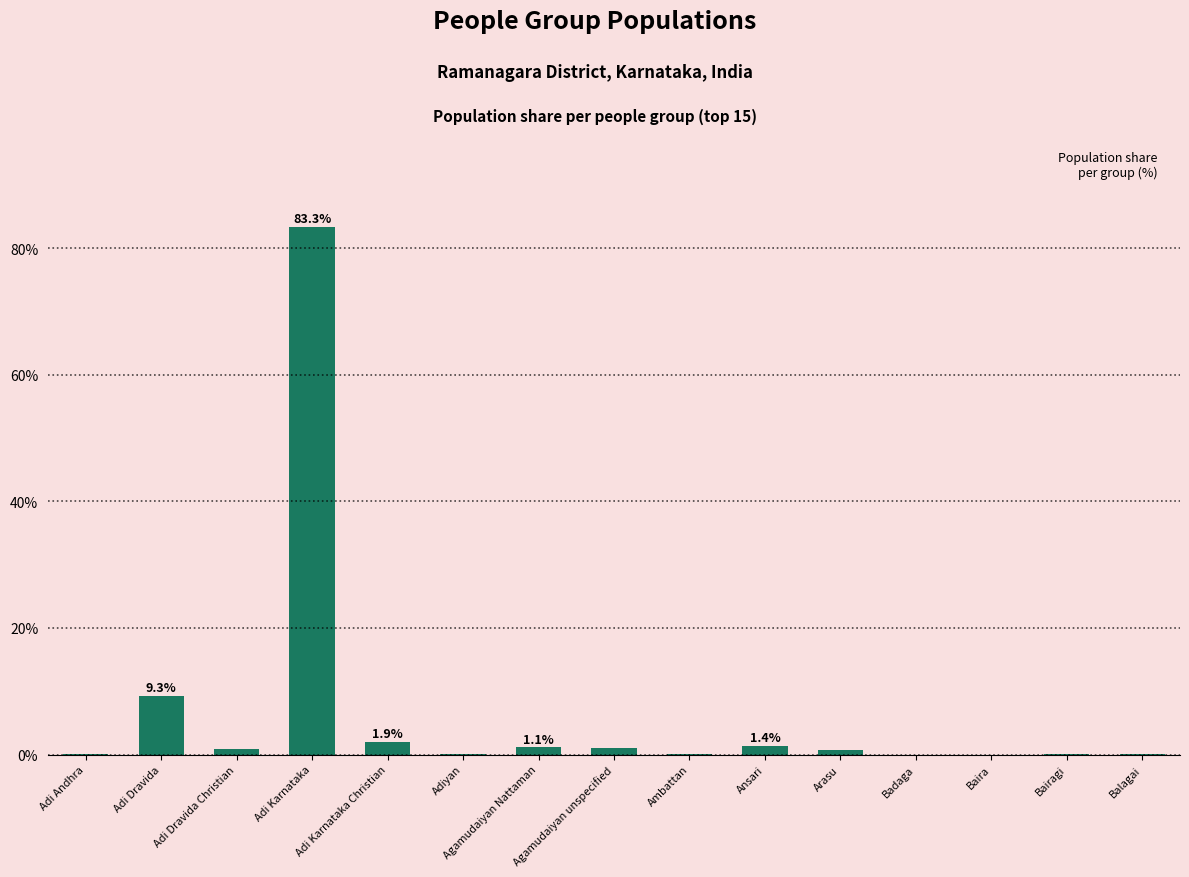

What is the average value?

6.7